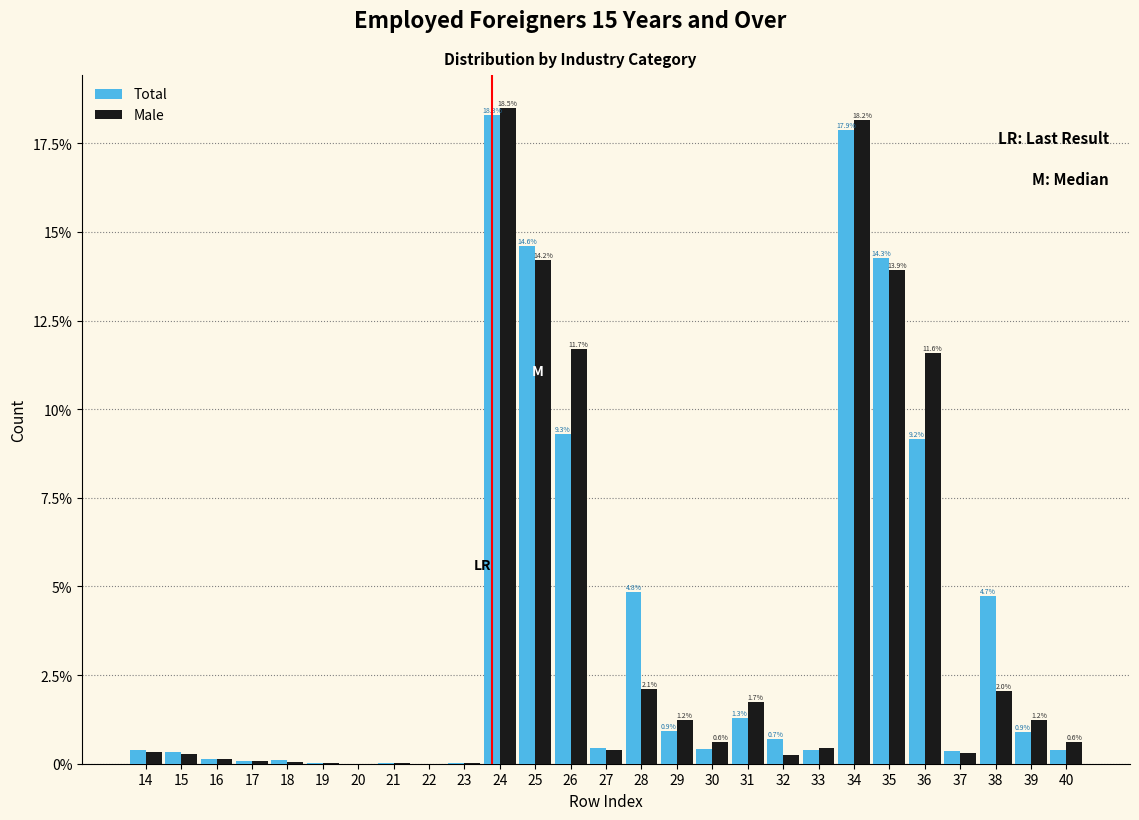

Is it true that Total equals 4.8 at 28?

True